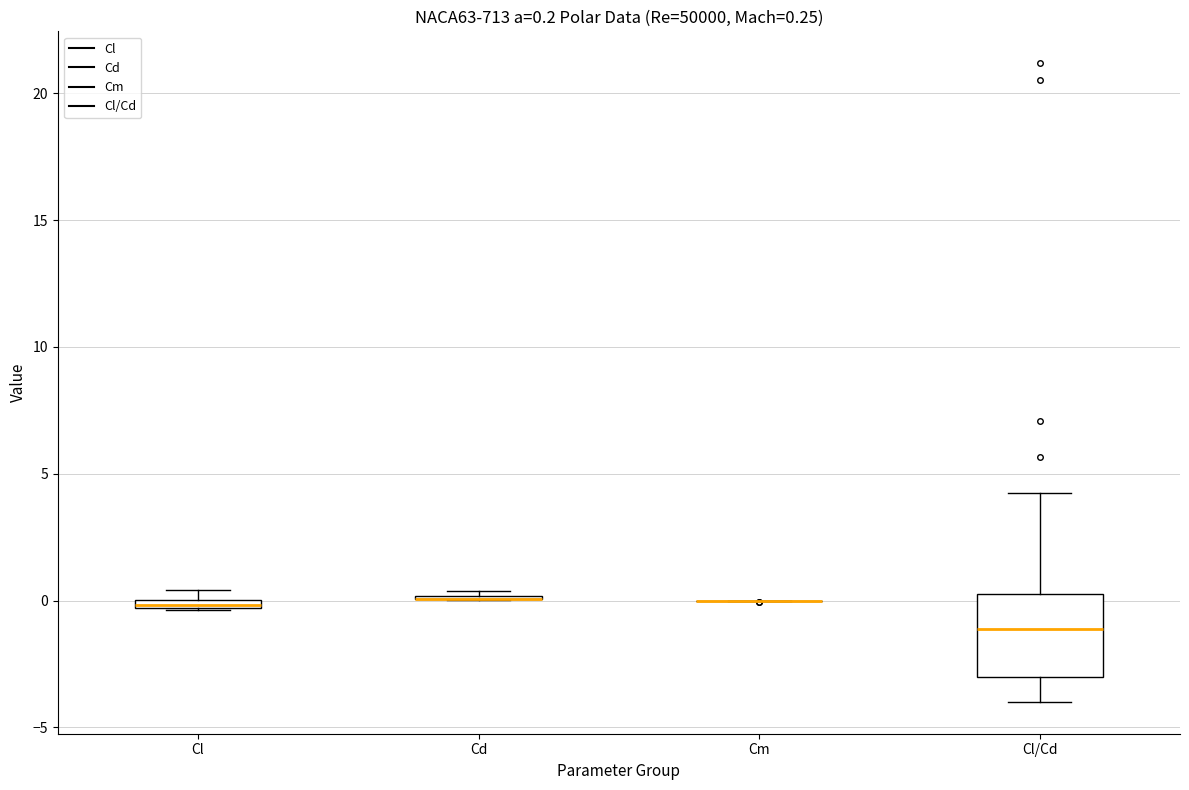

Which box is the tallest, from its lower edge to its upper edge?

Cl/Cd